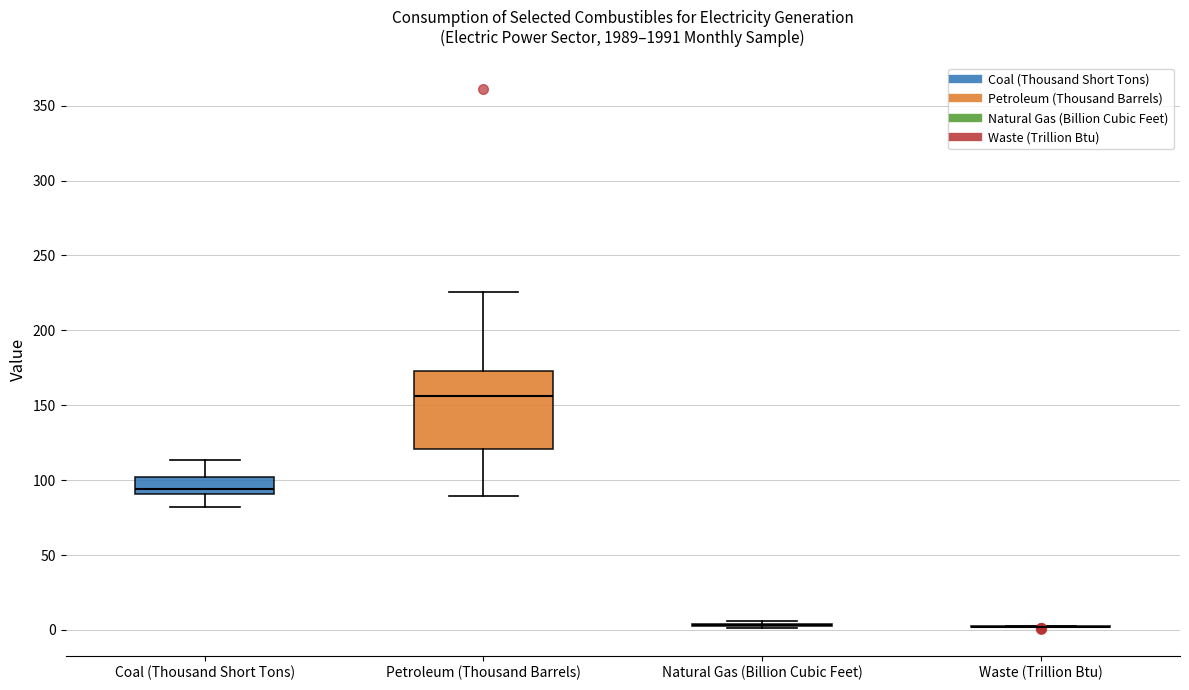

Which box is the tallest, from its lower edge to its upper edge?

Petroleum (Thousand Barrels)